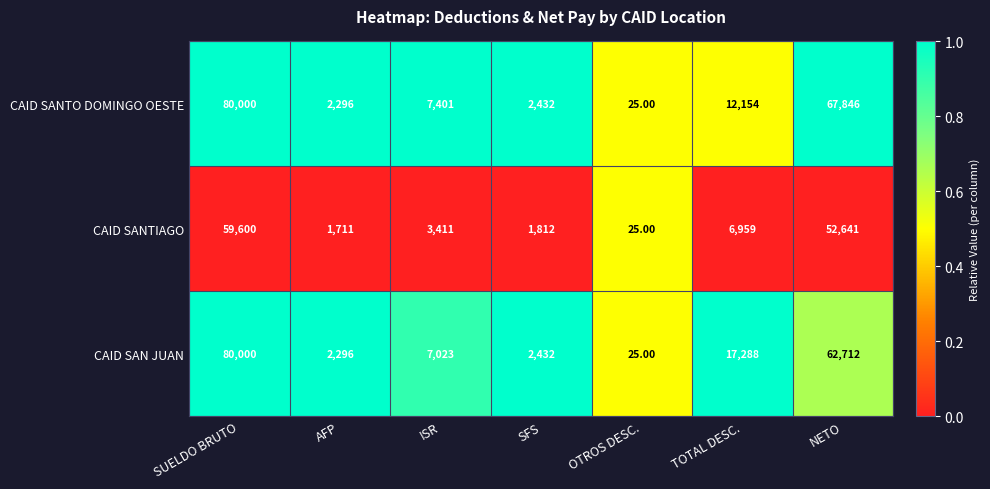

Which category has the lowest value across all series?

OTROS DESC.